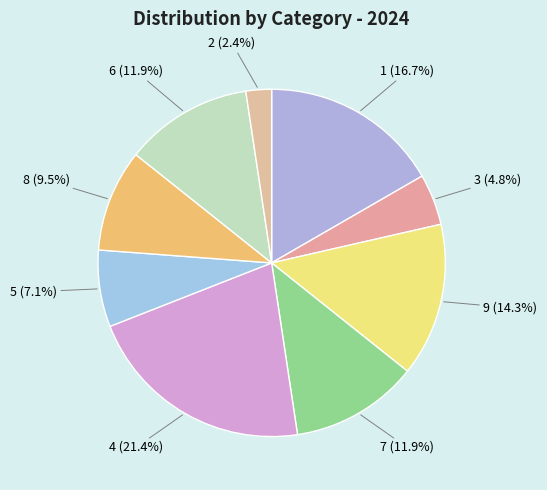

Does 7 account for over 50% of the chart?

No